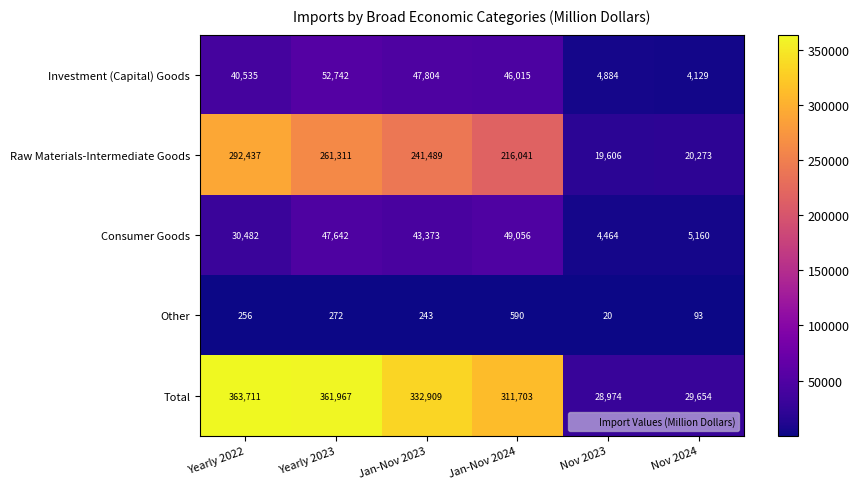

What is the average value of the Total series?

238153